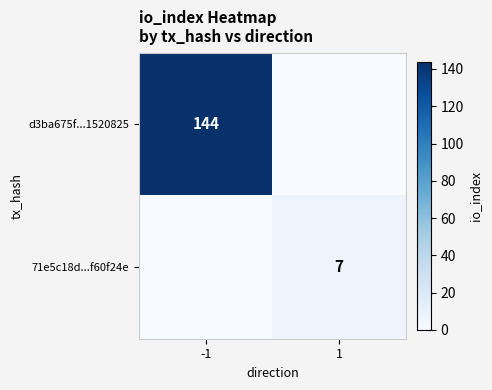

Is it true that 71e5c18d...f60f24e equals 12 at 1?

False